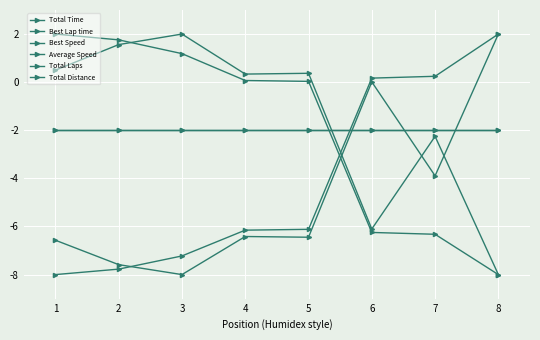

Is this an area chart (filled region under the line)?

No